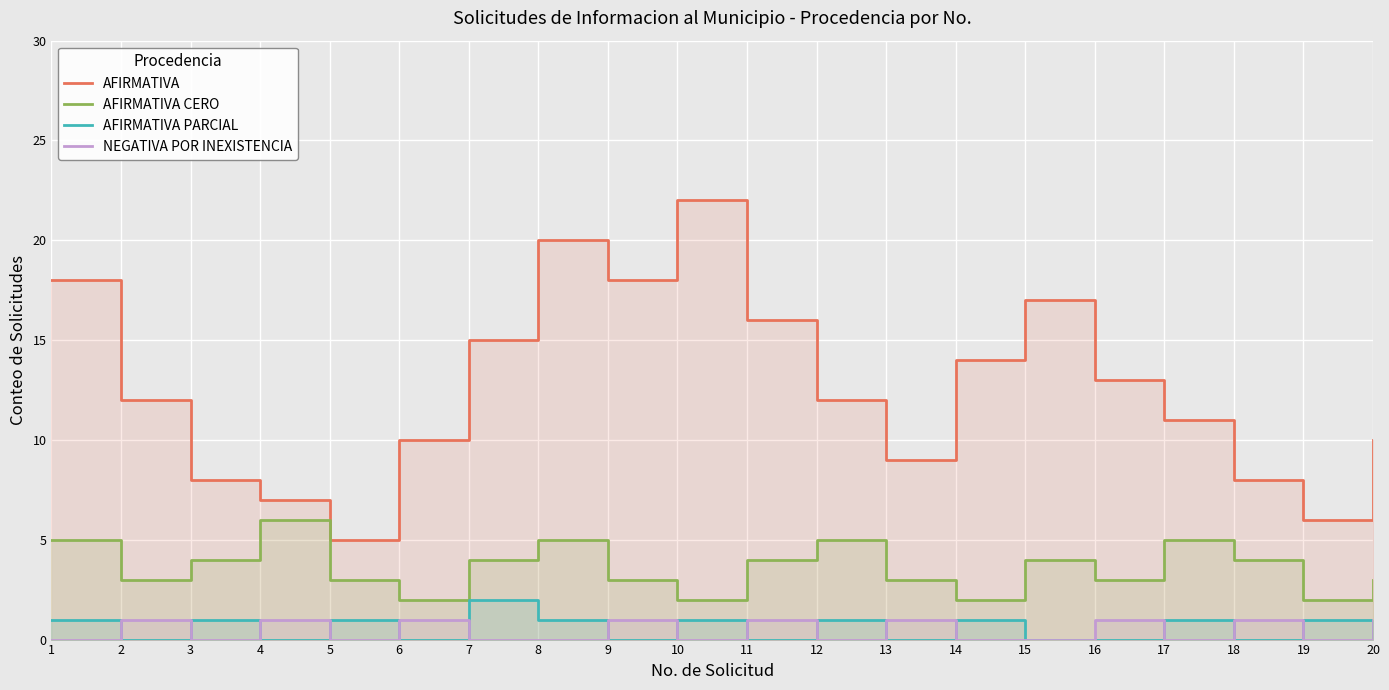

True or false: AFIRMATIVA PARCIAL and AFIRMATIVA CERO cross at least once.

False